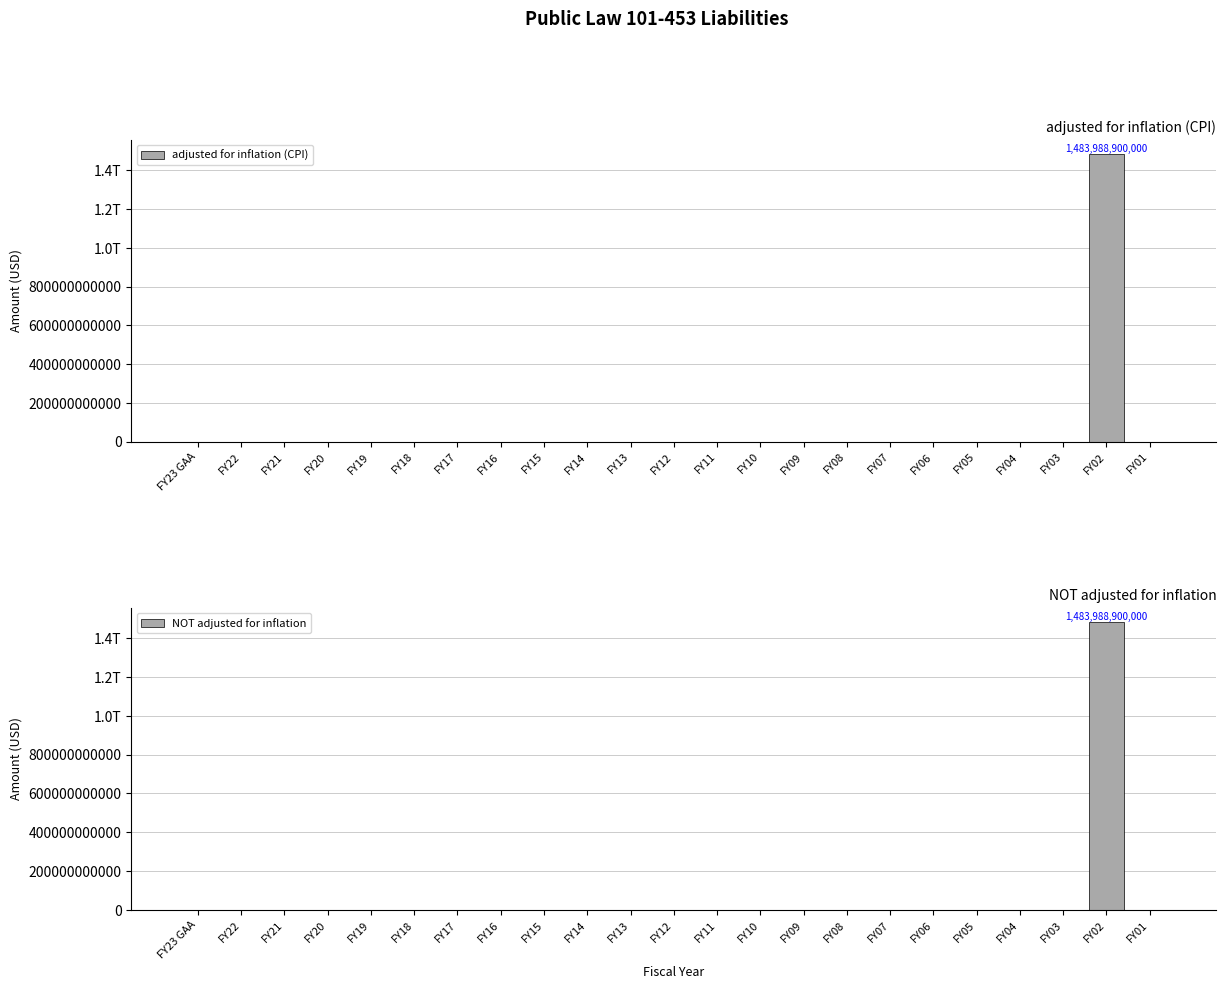

Which series has the largest range (max minus min)?

adjusted for inflation (CPI)